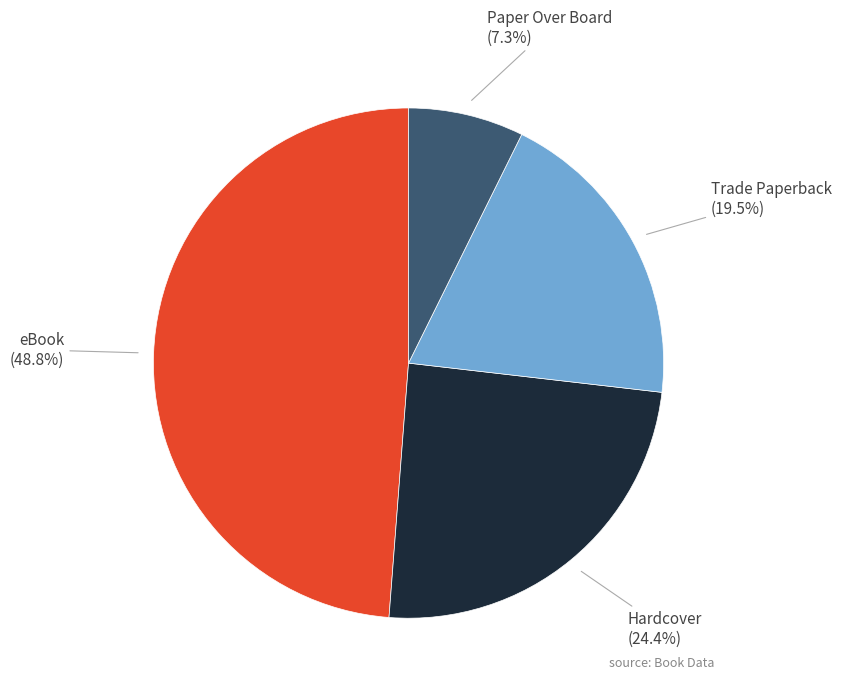

Do Trade Paperback and Hardcover together represent more than half of the pie?

No